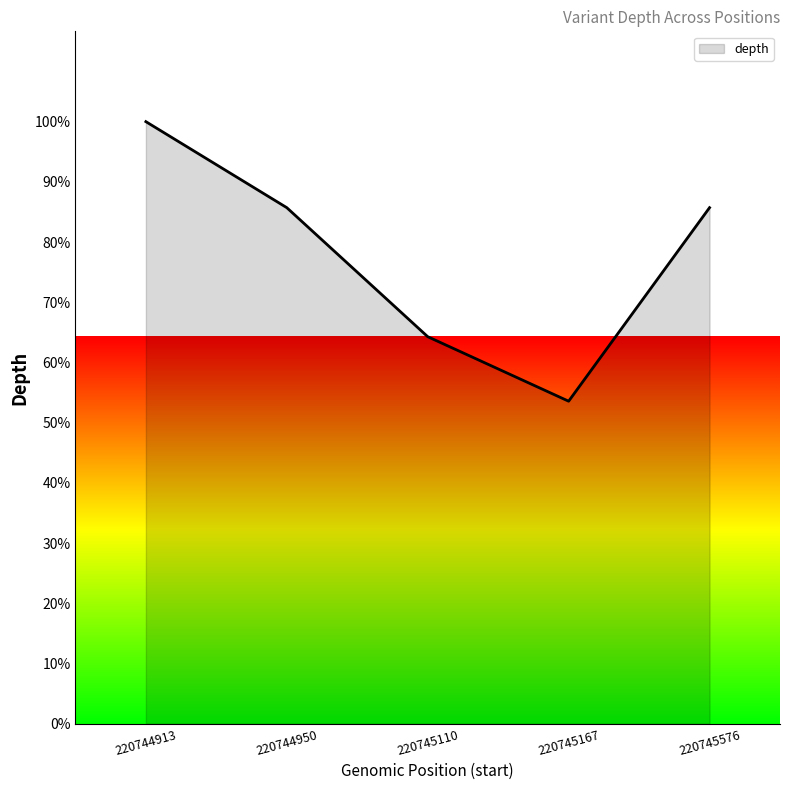

Which category has the lowest value across all series?

220745167